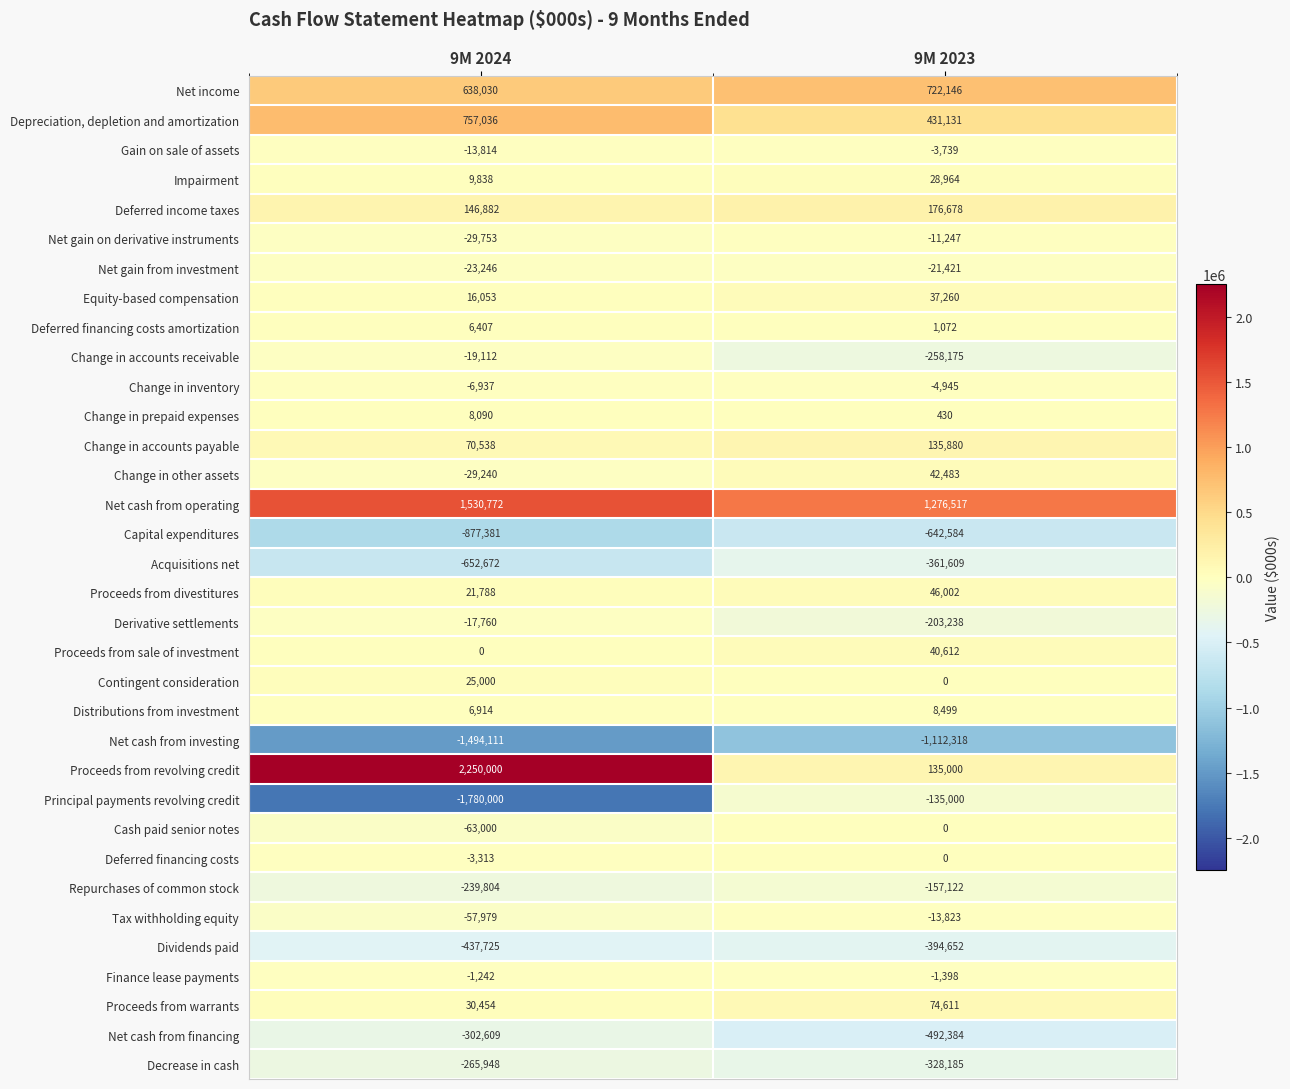

What is the difference between the maximum and minimum values in the Acquisitions net series?

291063